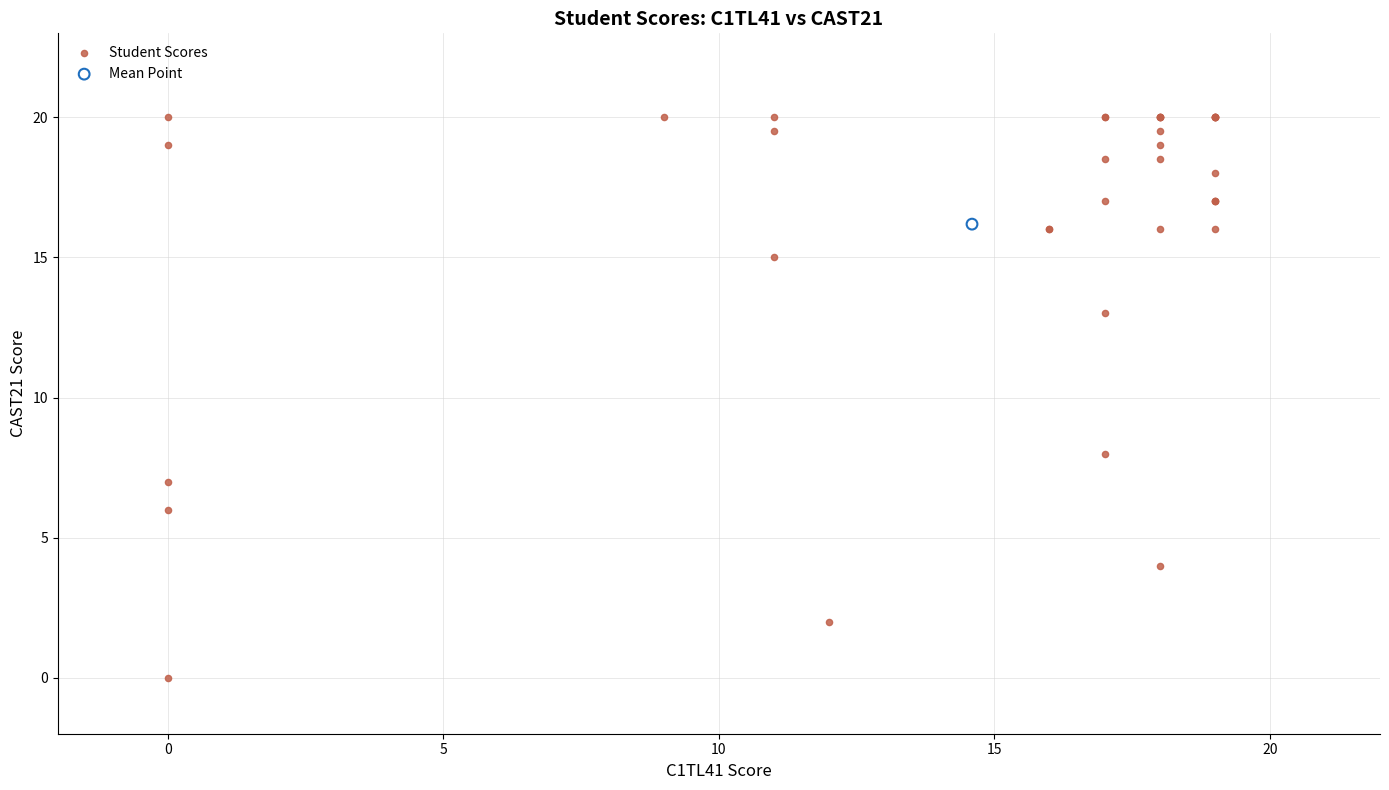

What are all the series names shown in the legend?

Student Scores, Mean Point